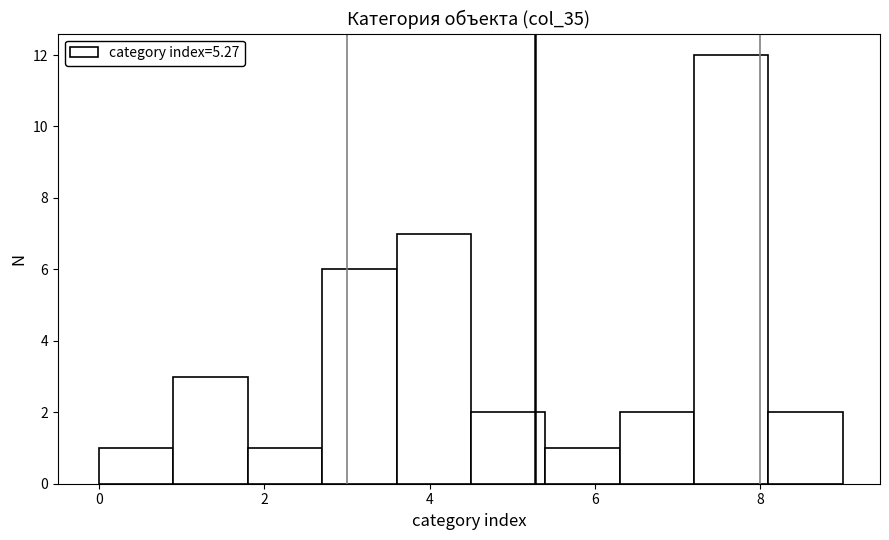

Reading left to right, transcribe this chart: for each bar, give the range it covers on the x-axis and its height. Neither the bar edges nor the heights are printed on the chart, so give them approximately, as read against the axes.

0.0 to 0.9: 1
0.9 to 1.8: 3
1.8 to 2.7: 1
2.7 to 3.6: 6
3.6 to 4.5: 7
4.5 to 5.4: 2
5.4 to 6.3: 1
6.3 to 7.2: 2
7.2 to 8.1: 12
8.1 to 9.0: 2